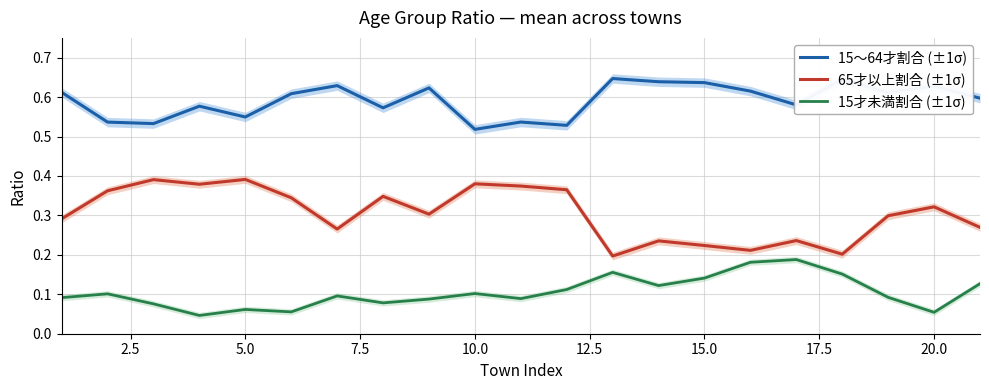

What is the average value of the 65才以上割合 (±1σ) series?

0.3